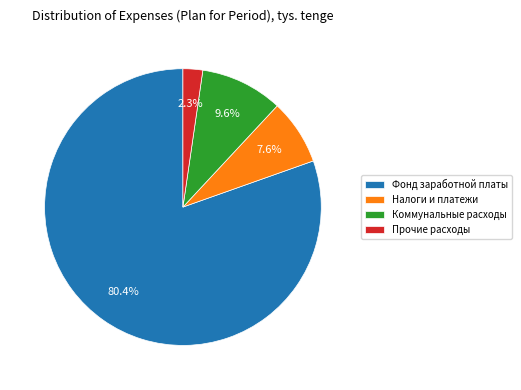

To the nearest percent, what percentage of the pie is Коммунальные расходы?

10%